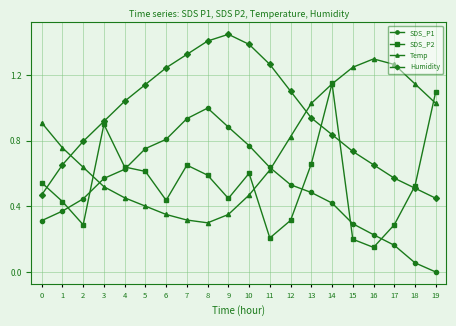

The value of SDS_P2 at 14 is 1.1. True or false?

True